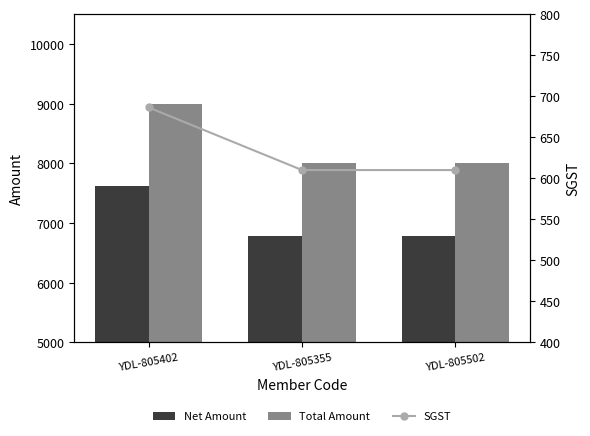

What is the sum of all Total Amount values?

25000.0